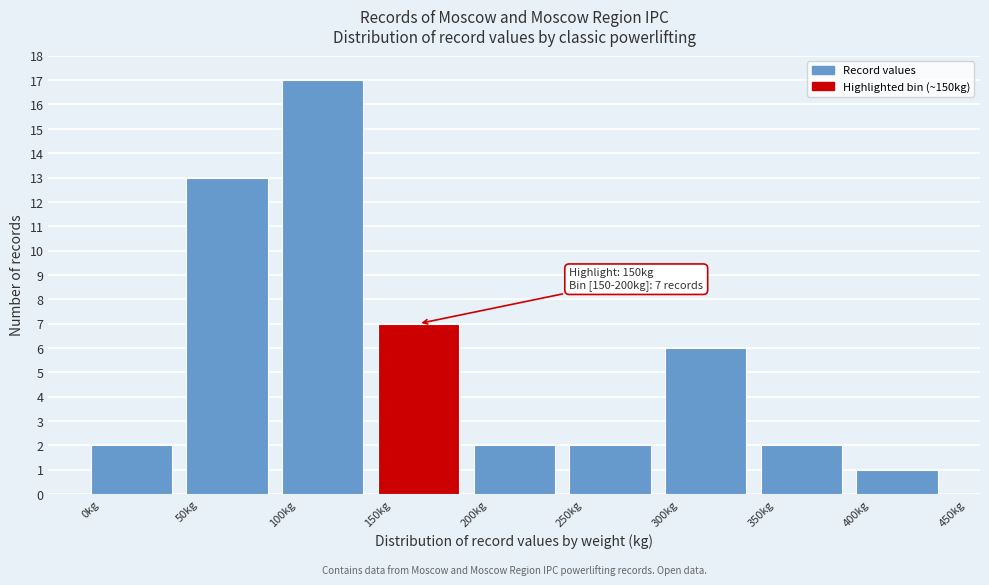

Which range on the x-axis has the tallest bar?

100 to 150